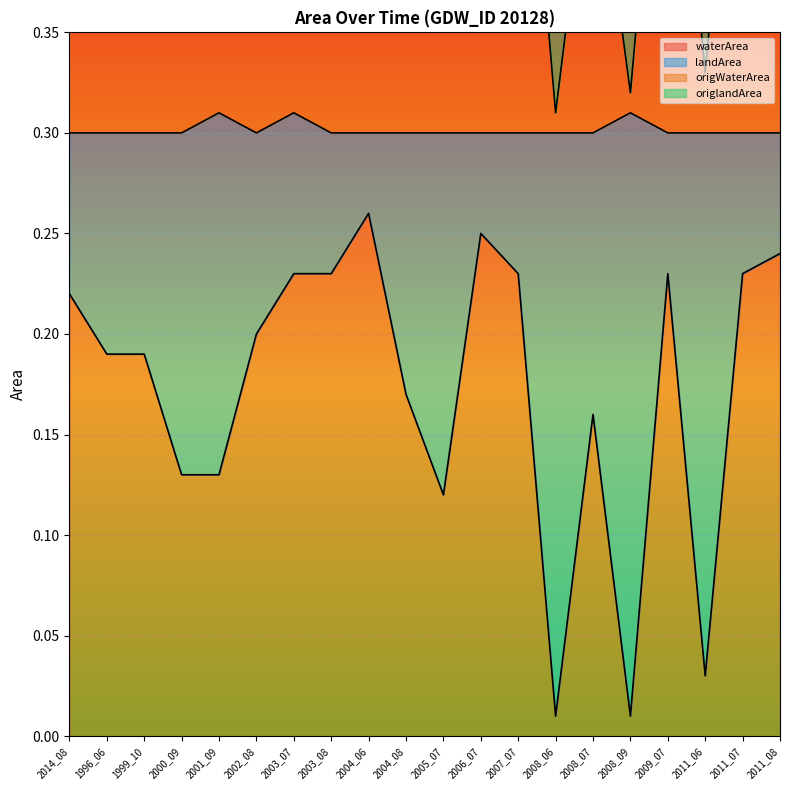

Where is the first local maximum for origWaterArea?

2004_06